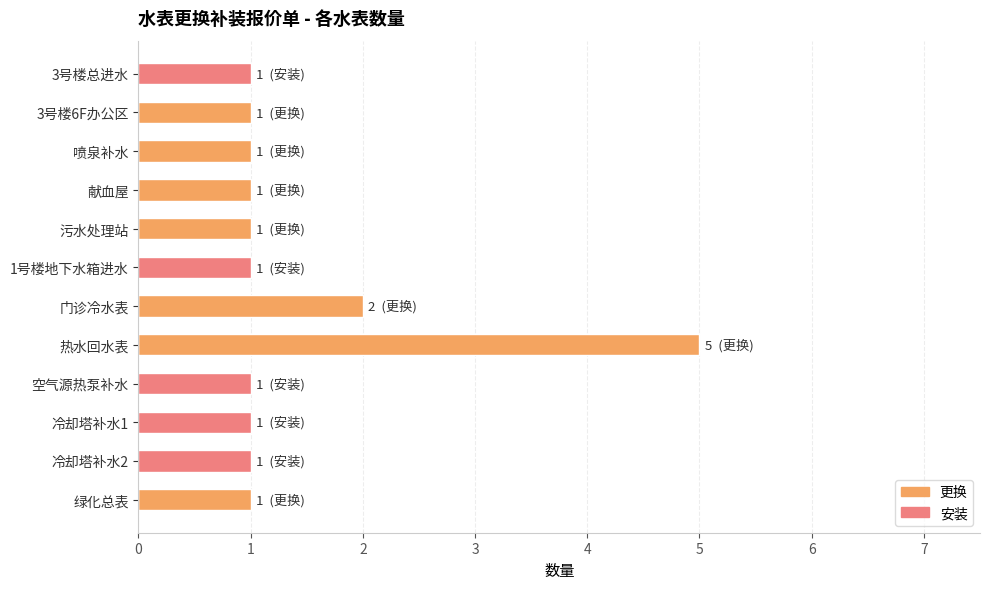

How many groups of bars are there?

12